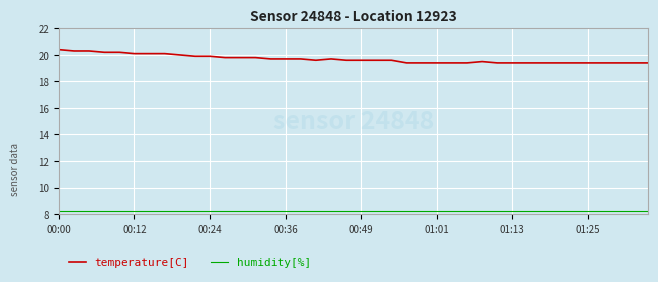

What is the difference between the maximum and minimum values in the temperature[C] series?

1.0